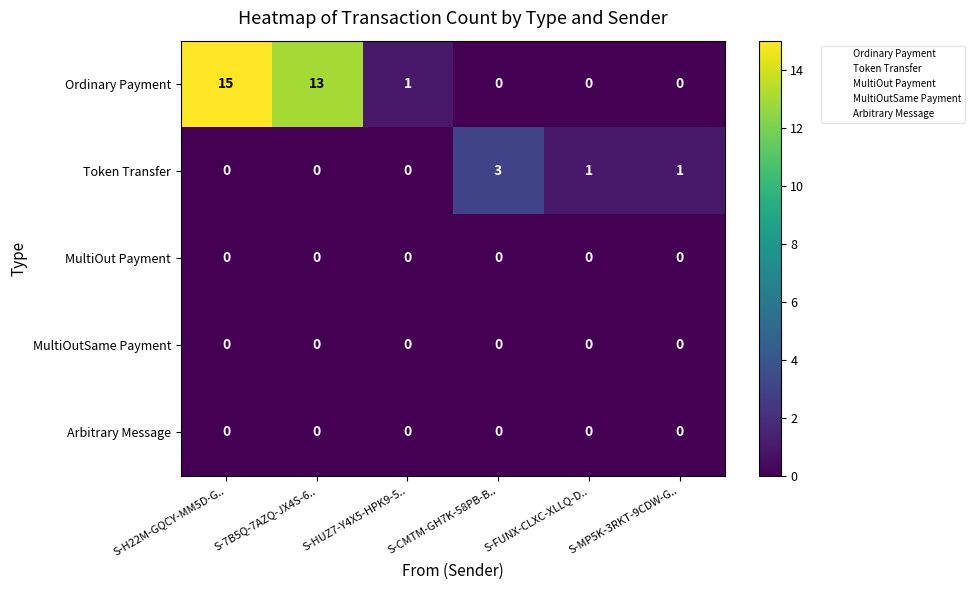

What is the maximum value shown in the chart?

15